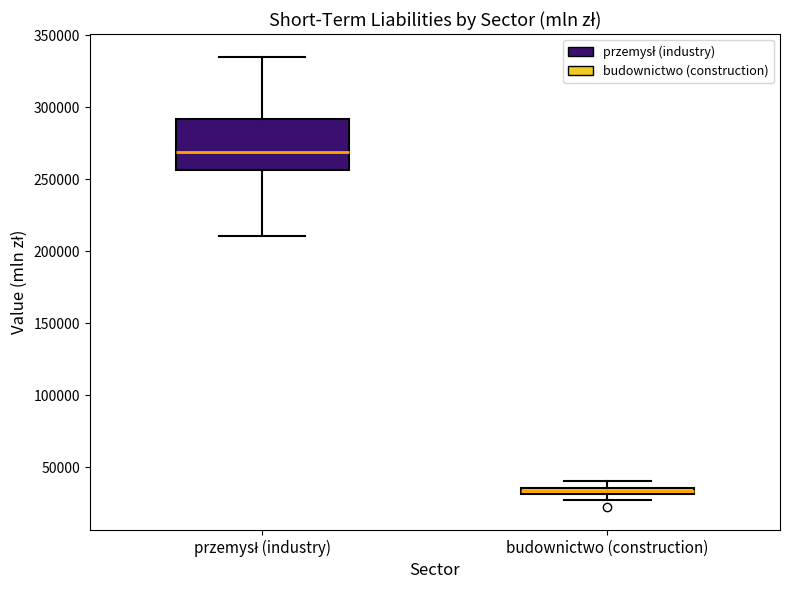

Where is the lower edge of the box for budownictwo (construction) on the y-axis? The values are not printed on the chart, so give them approximately, as read against the axis.

30000